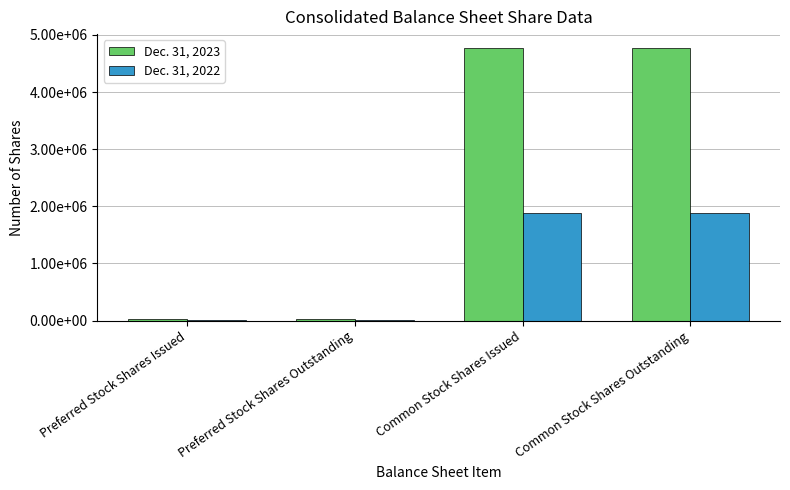

What is the sum of all Dec. 31, 2023 values?

9595544